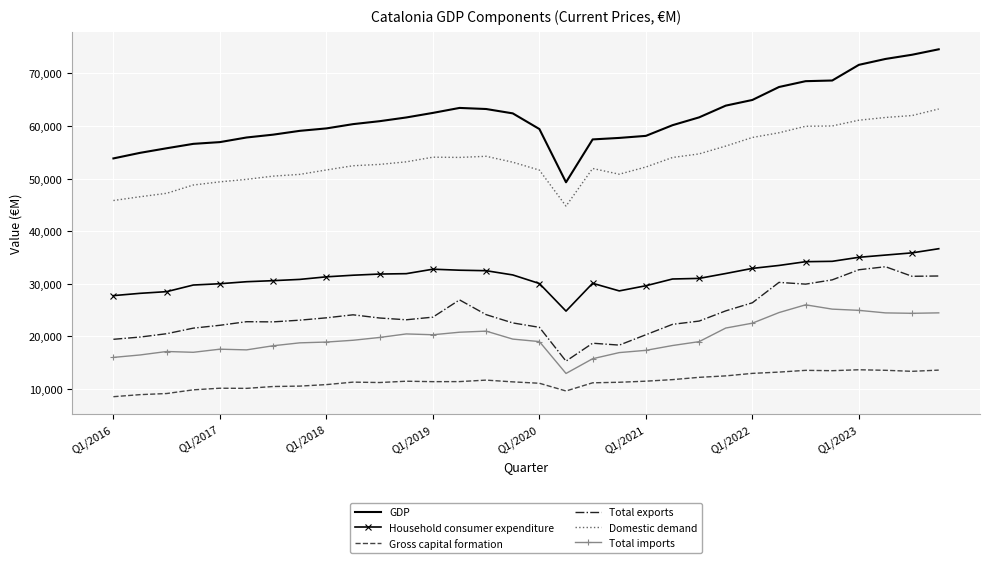

True or false: Gross capital formation has more than 2 points higher than both neighbors.

True